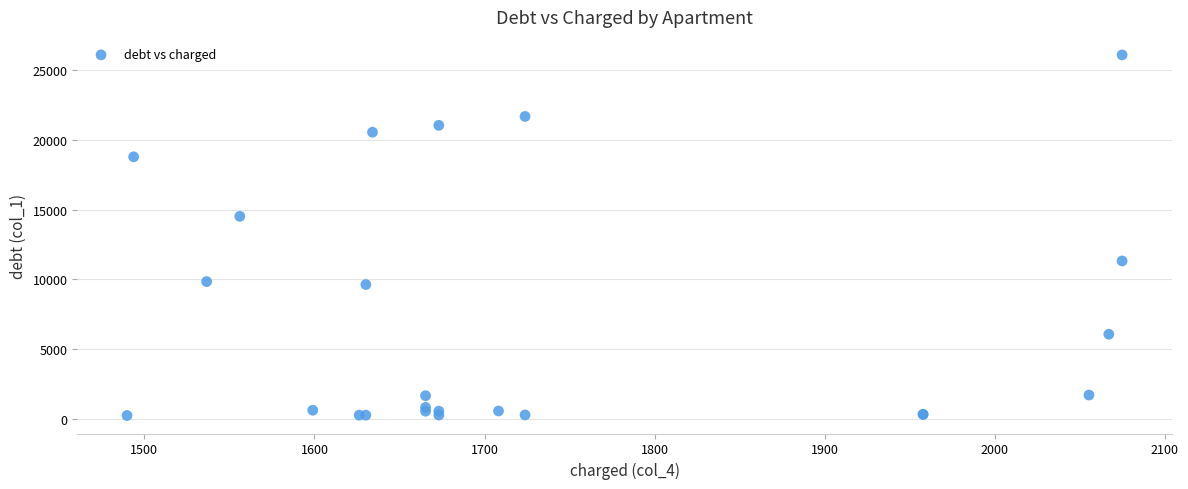

What Y value in the scatter plot is closest to 13165?

14517.9